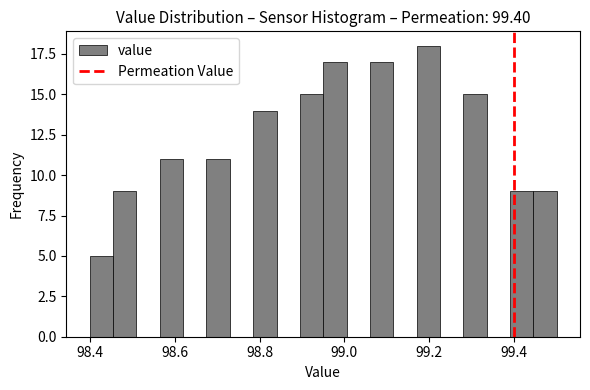

Around what value on the x-axis is the tallest bar? Give the approximate position of its centre, as read against the axis.

99.20